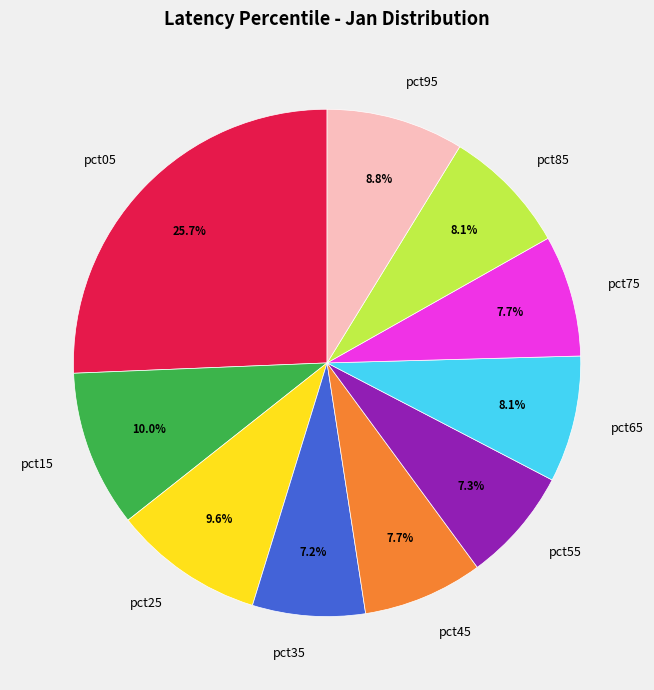

Which slice is the largest?

pct05